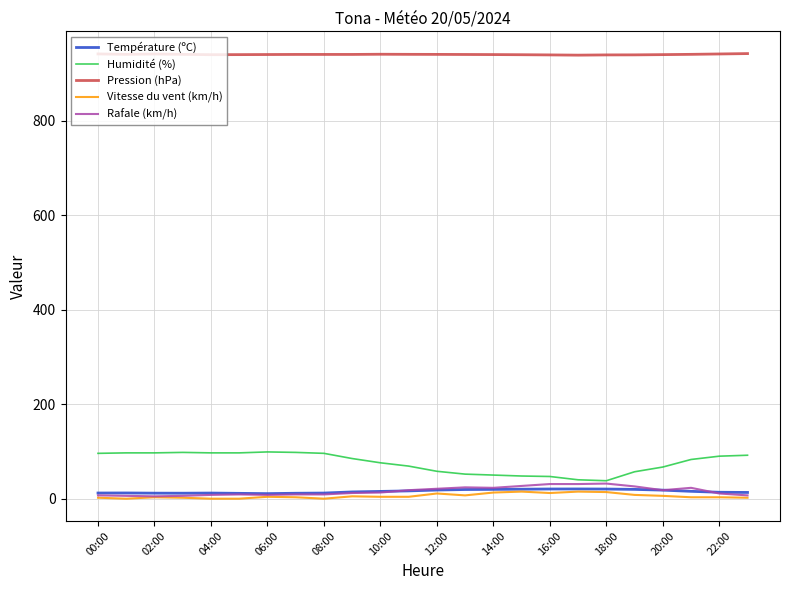

True or false: Humidité (%) and Température (ºC) intersect in this chart.

False